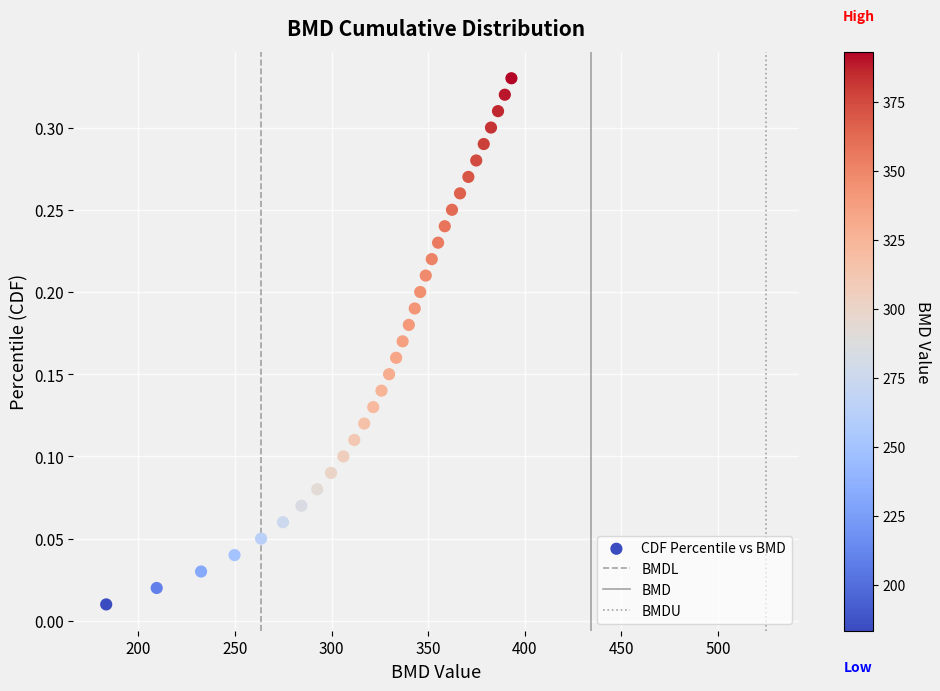

What is the range of X values (max minus min)?

209.7